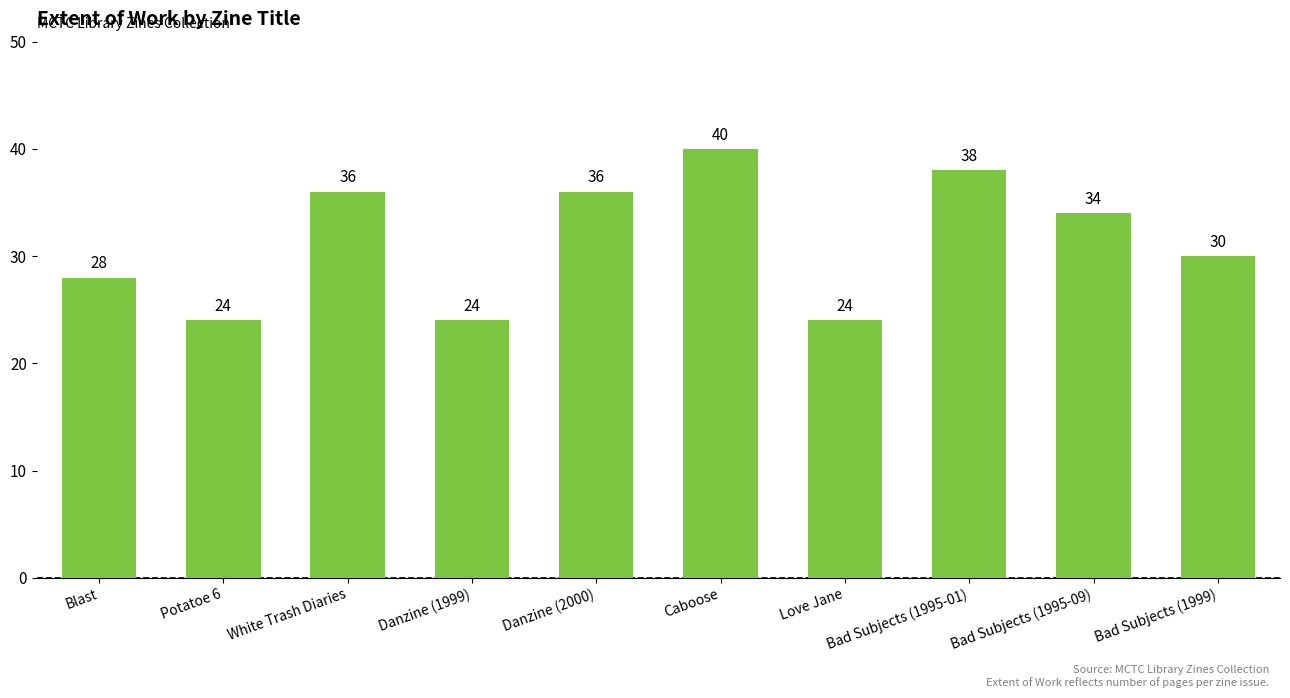

What is the sum of the values at Blast and Potatoe 6?

52